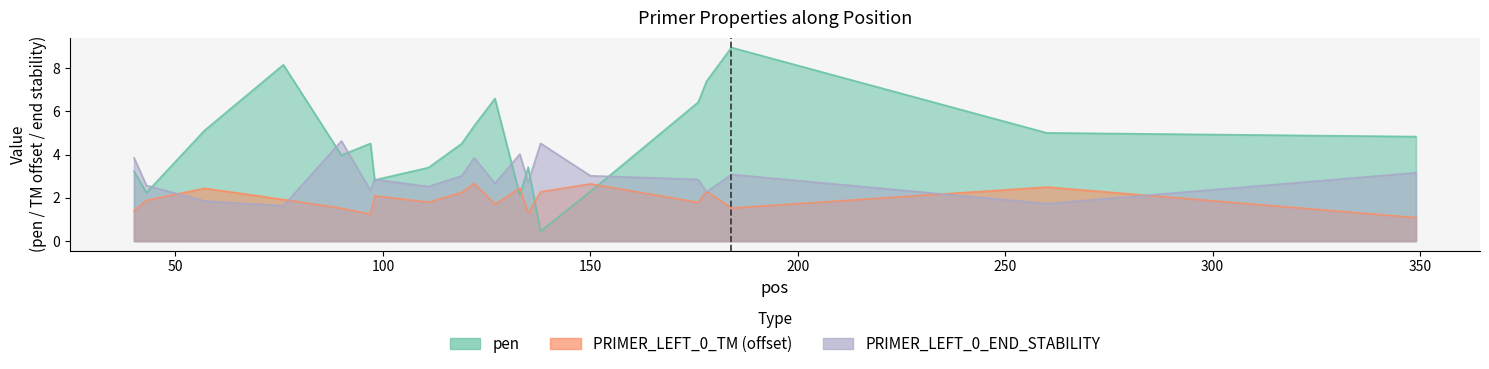

What is the difference between the highest and lowest values at 122?

2.7